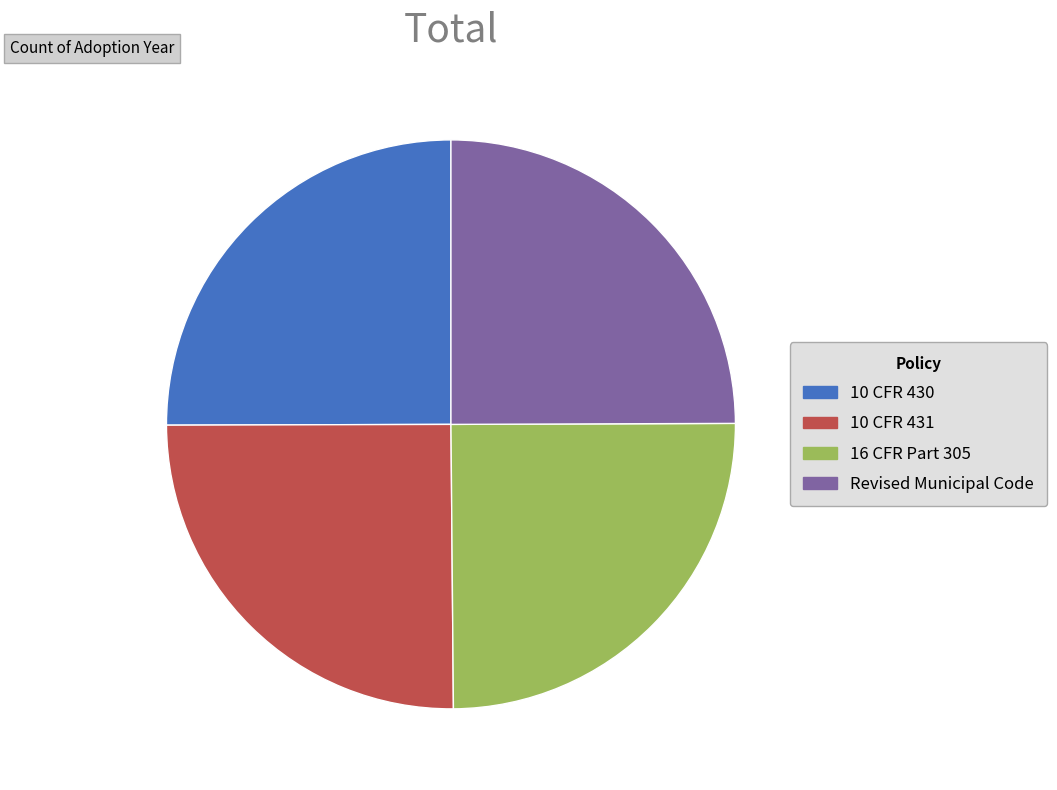

Does any single category account for the majority?

No